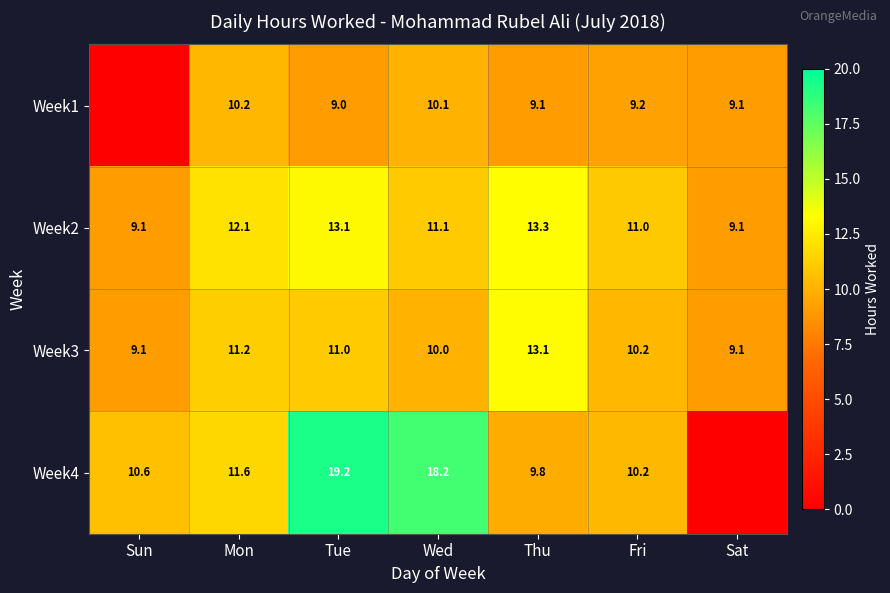

Where is Week3 nearest to the value 11?

Tue